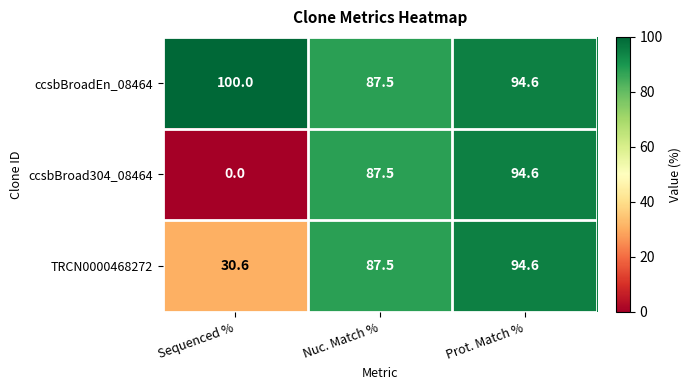

The ccsbBroad304_08464 series shows 87.5 at Nuc. Match %. True or false?

True